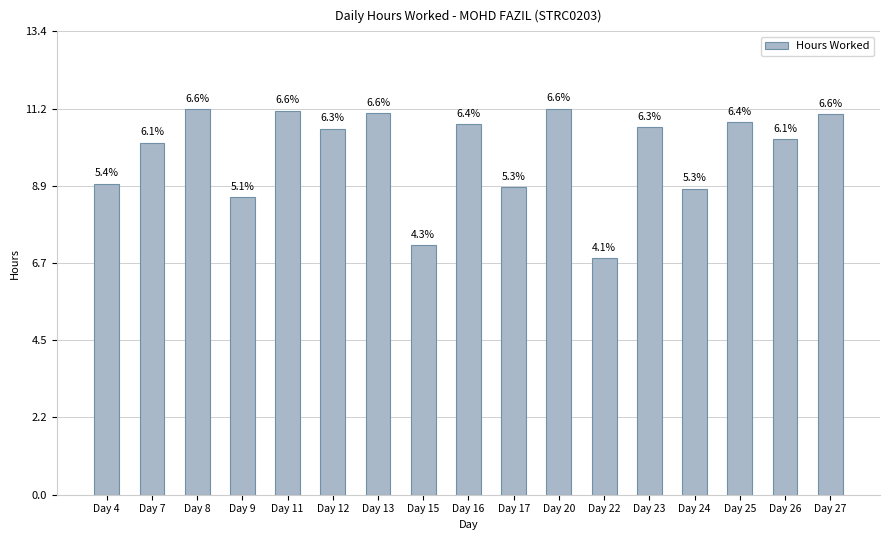

What is the minimum value shown in the chart?

6.8